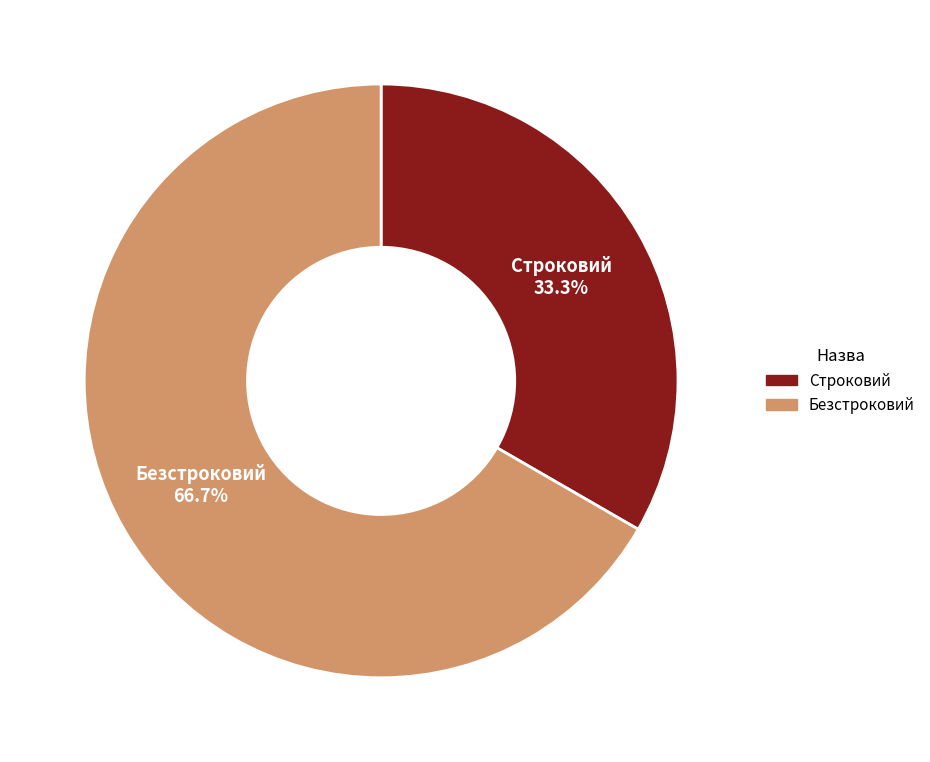

Rank the categories by value from highest to lowest.

Безстроковий, Строковий